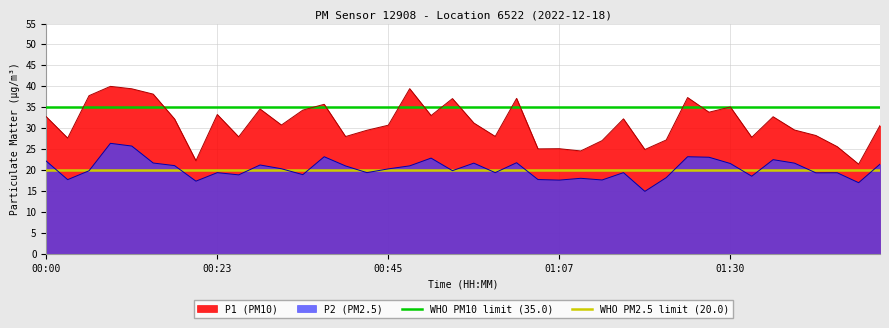

Which category has the lowest value in the WHO PM2.5 limit (20.0) series?

00:00